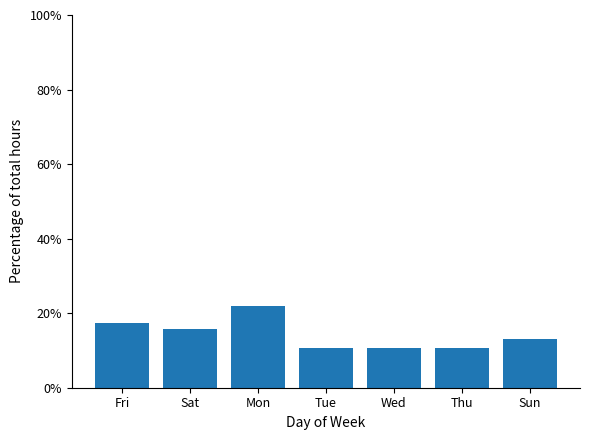

What is the label of the 3rd bar from the right?

Wed